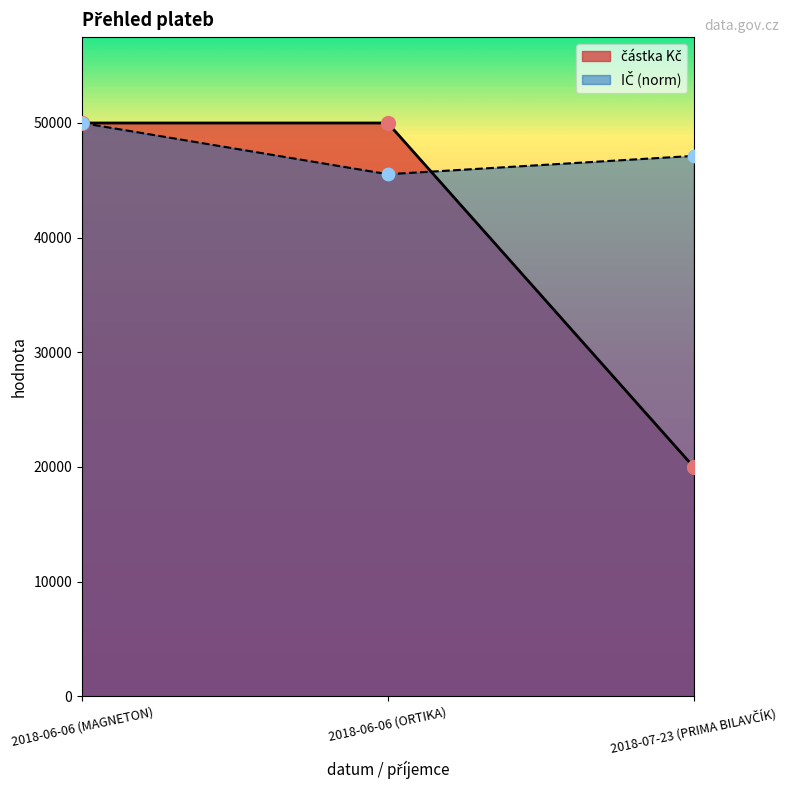

Which series has the largest total across all categories?

IČ